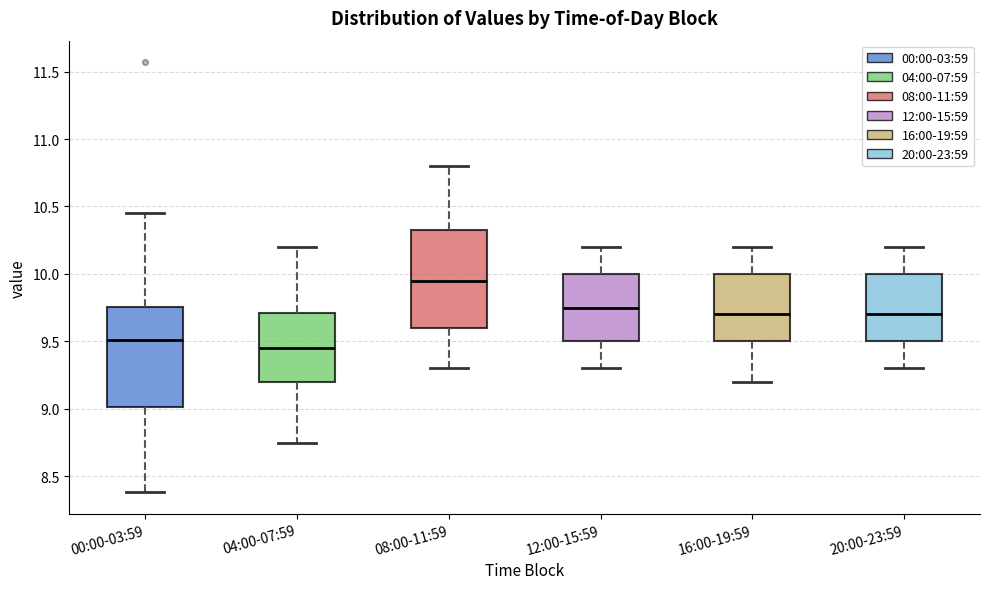

Where is the upper edge of the box for 12:00-15:59 on the y-axis? The values are not printed on the chart, so give them approximately, as read against the axis.

10.00